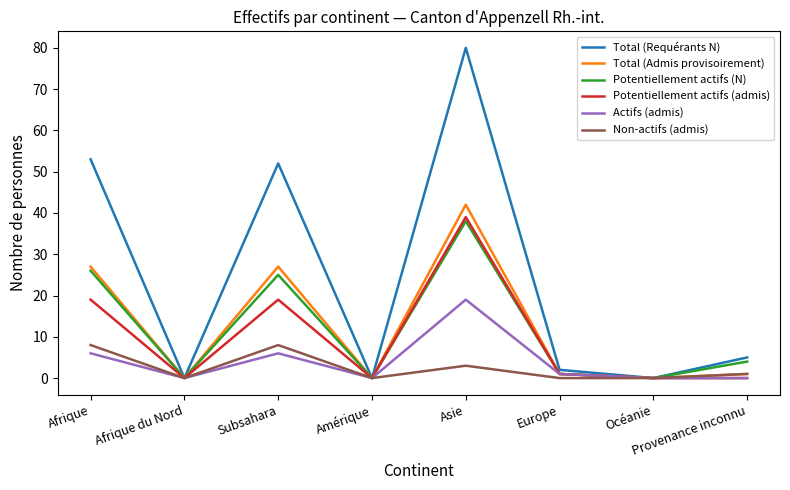

What position from the right is Amérique?

5